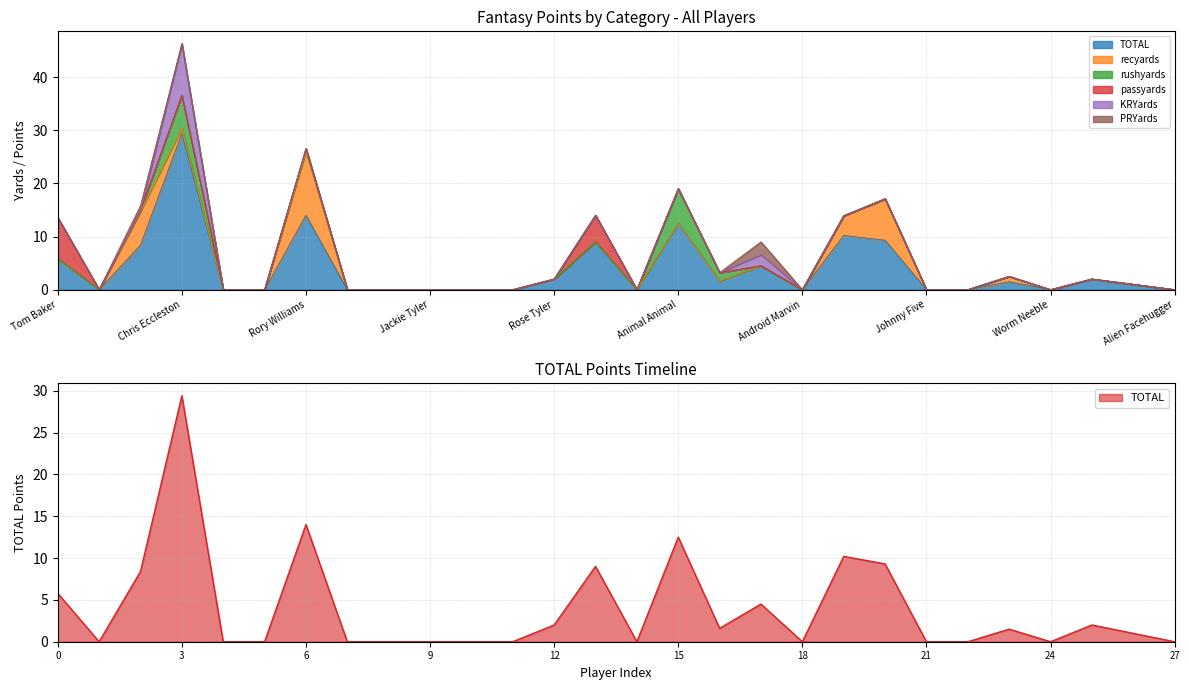

Does the chart have visible grid lines?

Yes